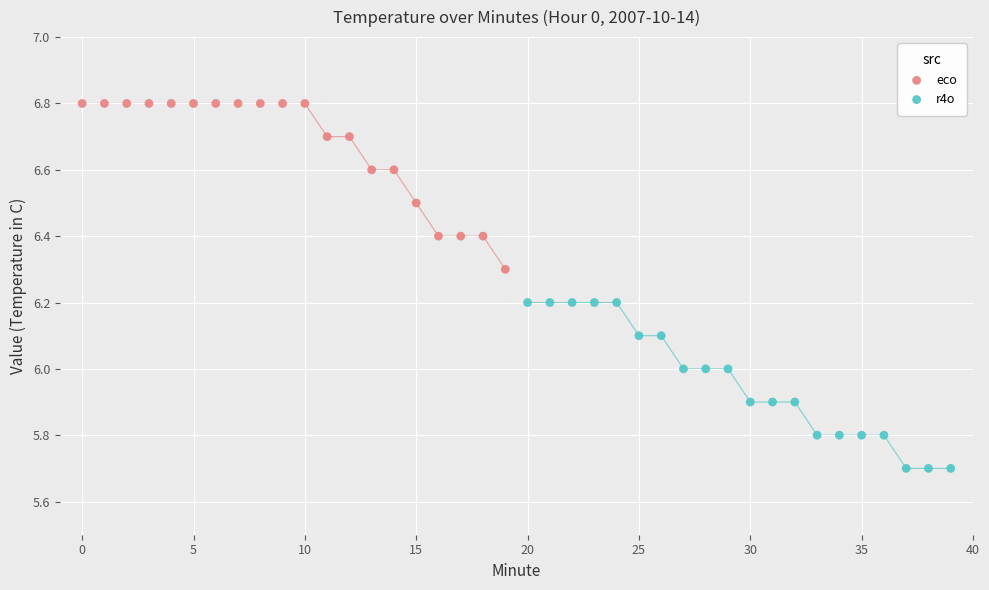

Which series reaches the maximum Y coordinate?

eco